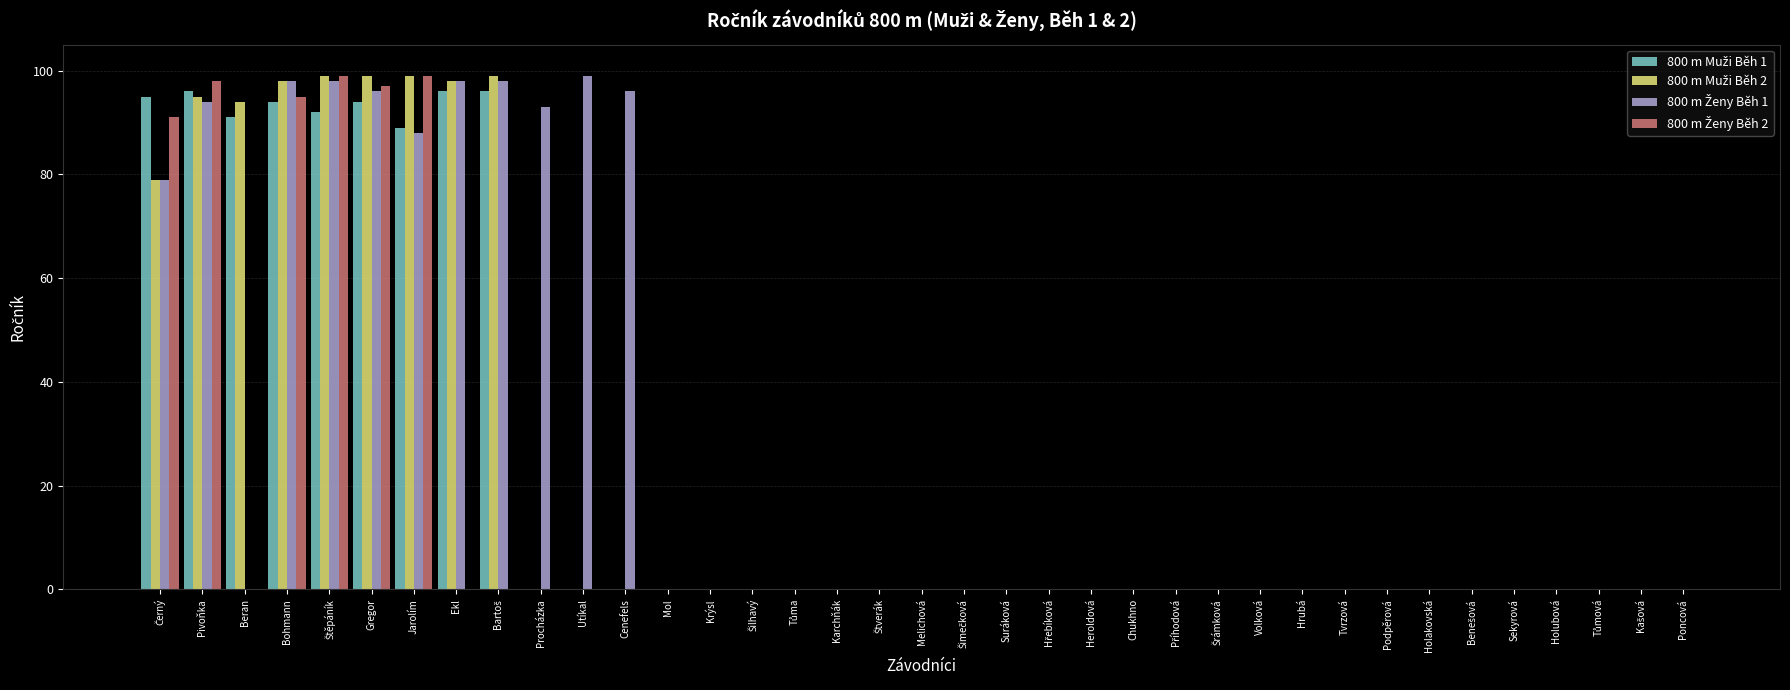

What position from the left is Jarolím?

7